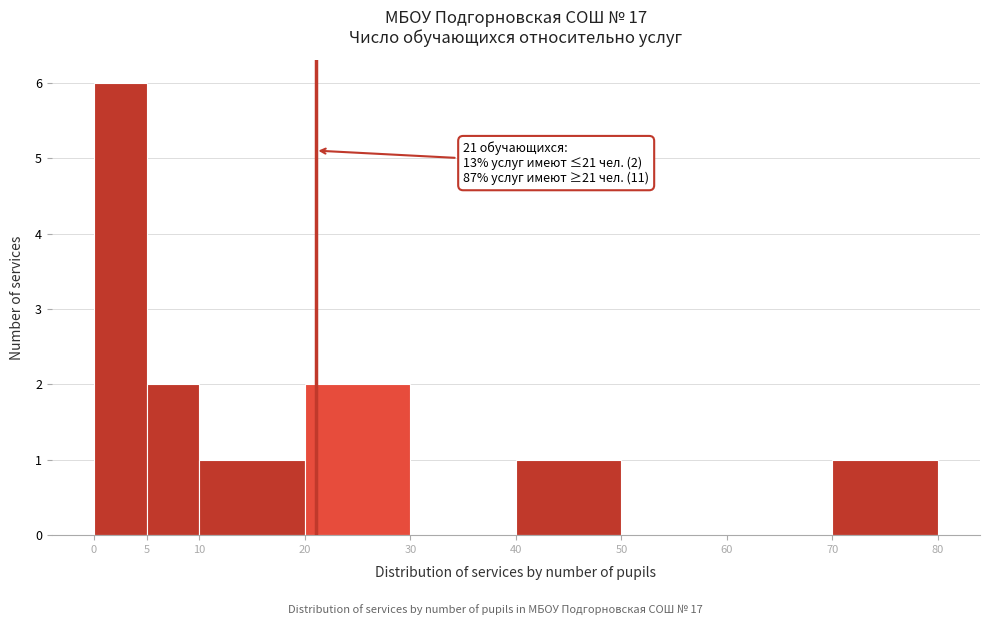

Over which range of the x-axis is the bar tallest?

0 to 5